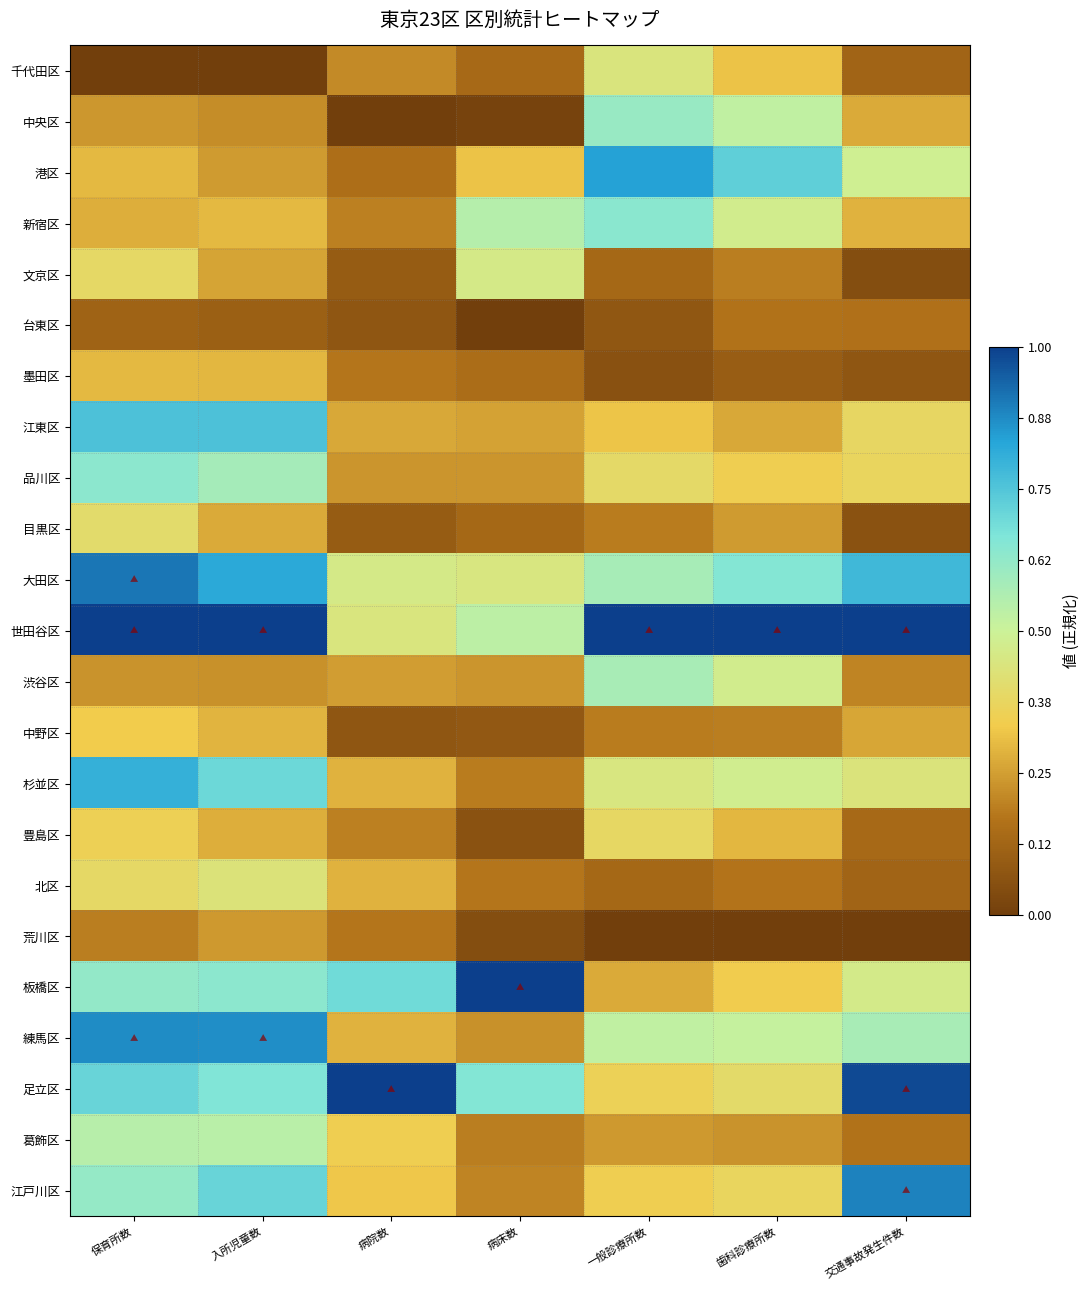

What is the difference between the highest and lowest values at 病床数?

1.0